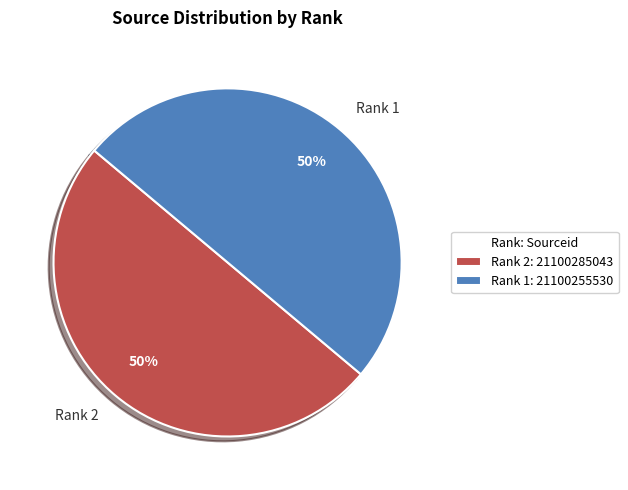

To the nearest percent, what portion does Rank 2 represent?

50%